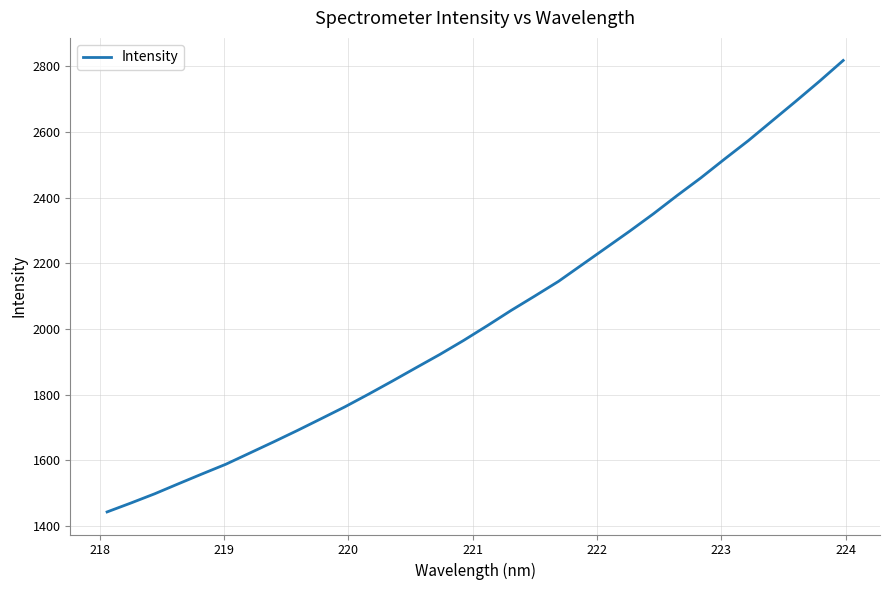

What is the maximum value shown in the chart?

2818.1